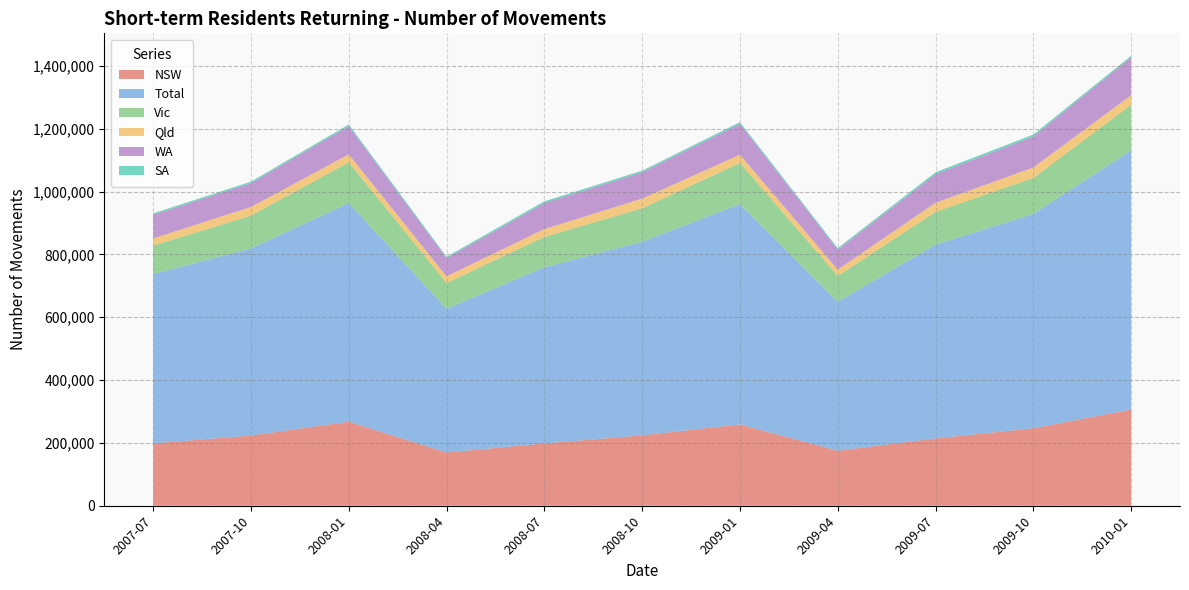

Reading right to left, what are all the values shown in this chart?

NSW: 2010-01=306390	2009-10=246650	2009-07=214230	2009-04=174970	2009-01=258840	2008-10=224090	2008-07=198280	2008-04=169460	2008-01=267530	2007-10=223410	2007-07=198460
Total: 2010-01=824860	2009-10=682230	2009-07=616540	2009-04=474550	2009-01=701240	2008-10=616190	2008-07=560660	2008-04=457300	2008-01=695630	2007-10=595650	2007-07=539210
Vic: 2010-01=144990	2009-10=114460	2009-07=104470	2009-04=81800	2009-01=131000	2008-10=106440	2008-07=96870	2008-04=81960	2008-01=129900	2007-10=104460	2007-07=90280
Qld: 2010-01=30550	2009-10=33200	2009-07=29200	2009-04=20270	2009-01=26240	2008-10=30830	2008-07=24890	2008-04=21430	2008-01=25530	2007-10=27480	2007-07=22790
WA: 2010-01=120390	2009-10=98720	2009-07=90870	2009-04=63710	2009-01=98190	2008-10=83740	2008-07=82830	2008-04=58000	2008-01=89800	2007-10=75780	2007-07=75400
SA: 2010-01=4840	2009-10=6180	2009-07=6100	2009-04=4710	2009-01=5460	2008-10=5120	2008-07=5490	2008-04=4370	2008-01=5140	2007-10=4830	2007-07=4440